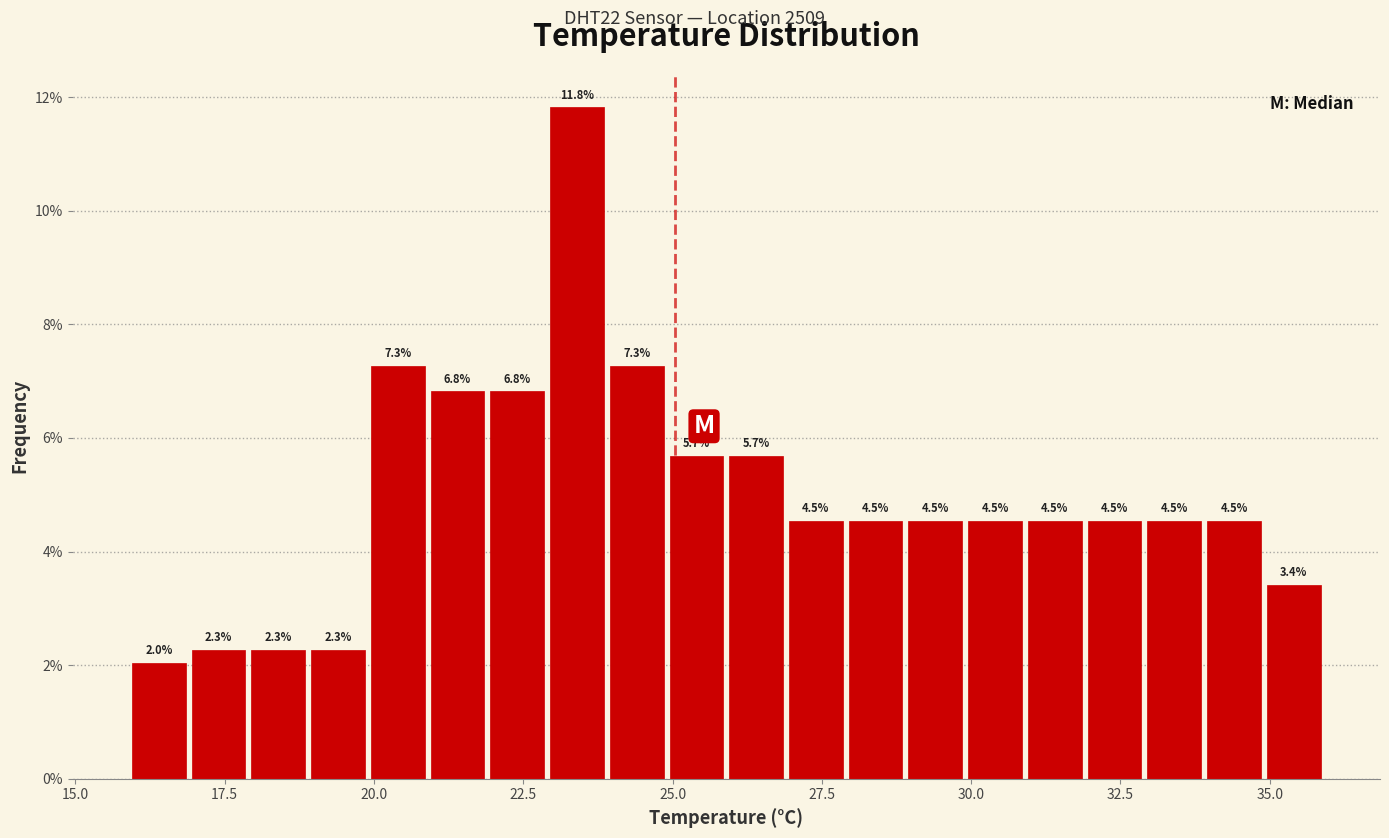

Around what value on the x-axis is the tallest bar? Give the approximate position of its centre, as read against the axis.

23.5